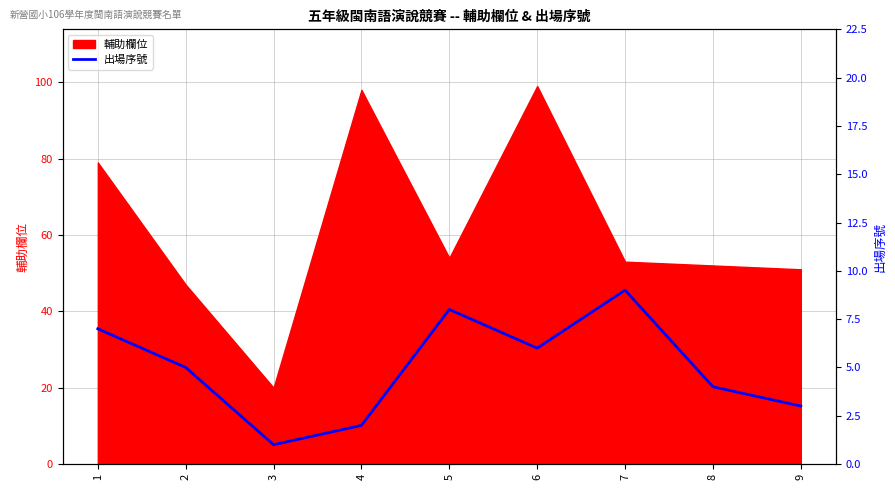

The chart shows a value of 3 at 9. True or false?

True